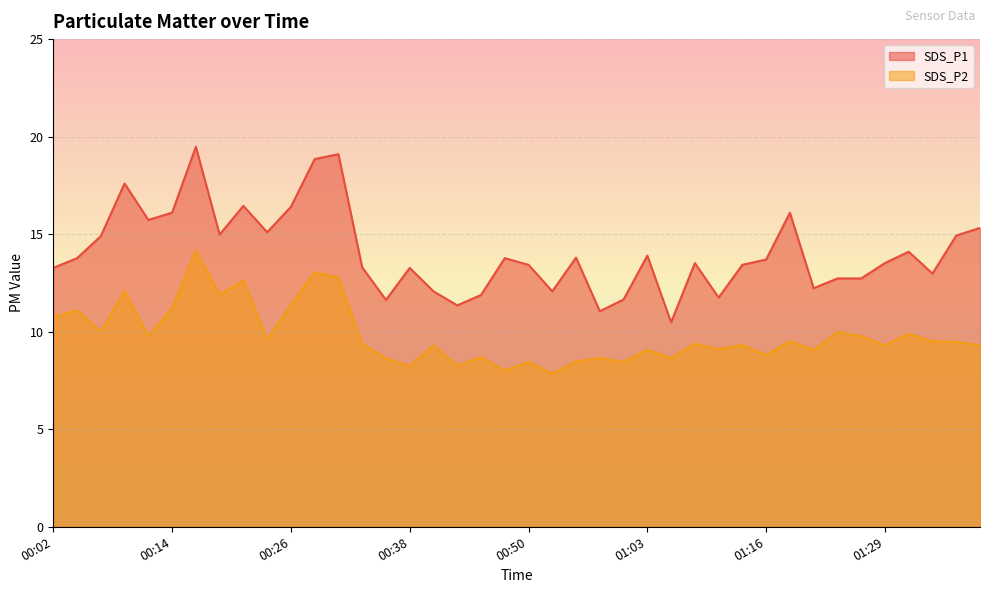

True or false: SDS_P2 and SDS_P1 cross at least once.

False